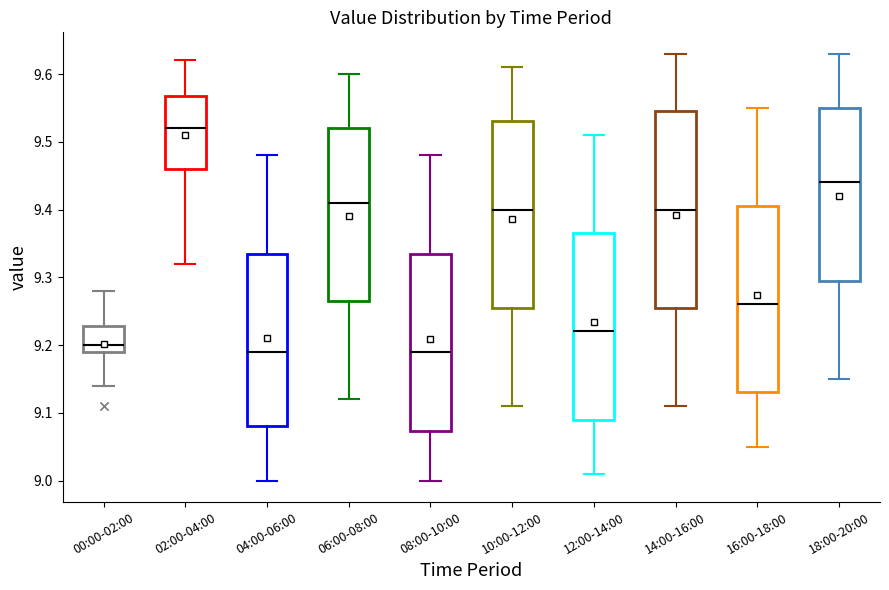

Reading left to right, read every box against the y-axis: the position of its median line, the range the box covers, and the ends of its whiskers. The values are not printed on the chart, so give them approximately, as read against the axis.

00:00-02:00: median 9.20, box 9.19 to 9.23, whiskers 9.14 to 9.28
02:00-04:00: median 9.52, box 9.46 to 9.57, whiskers 9.32 to 9.62
04:00-06:00: median 9.19, box 9.08 to 9.34, whiskers 9.00 to 9.48
06:00-08:00: median 9.41, box 9.27 to 9.52, whiskers 9.12 to 9.60
08:00-10:00: median 9.19, box 9.07 to 9.34, whiskers 9.00 to 9.48
10:00-12:00: median 9.40, box 9.26 to 9.53, whiskers 9.11 to 9.61
12:00-14:00: median 9.22, box 9.09 to 9.37, whiskers 9.01 to 9.51
14:00-16:00: median 9.40, box 9.26 to 9.55, whiskers 9.11 to 9.63
16:00-18:00: median 9.26, box 9.13 to 9.41, whiskers 9.05 to 9.55
18:00-20:00: median 9.44, box 9.30 to 9.55, whiskers 9.15 to 9.63